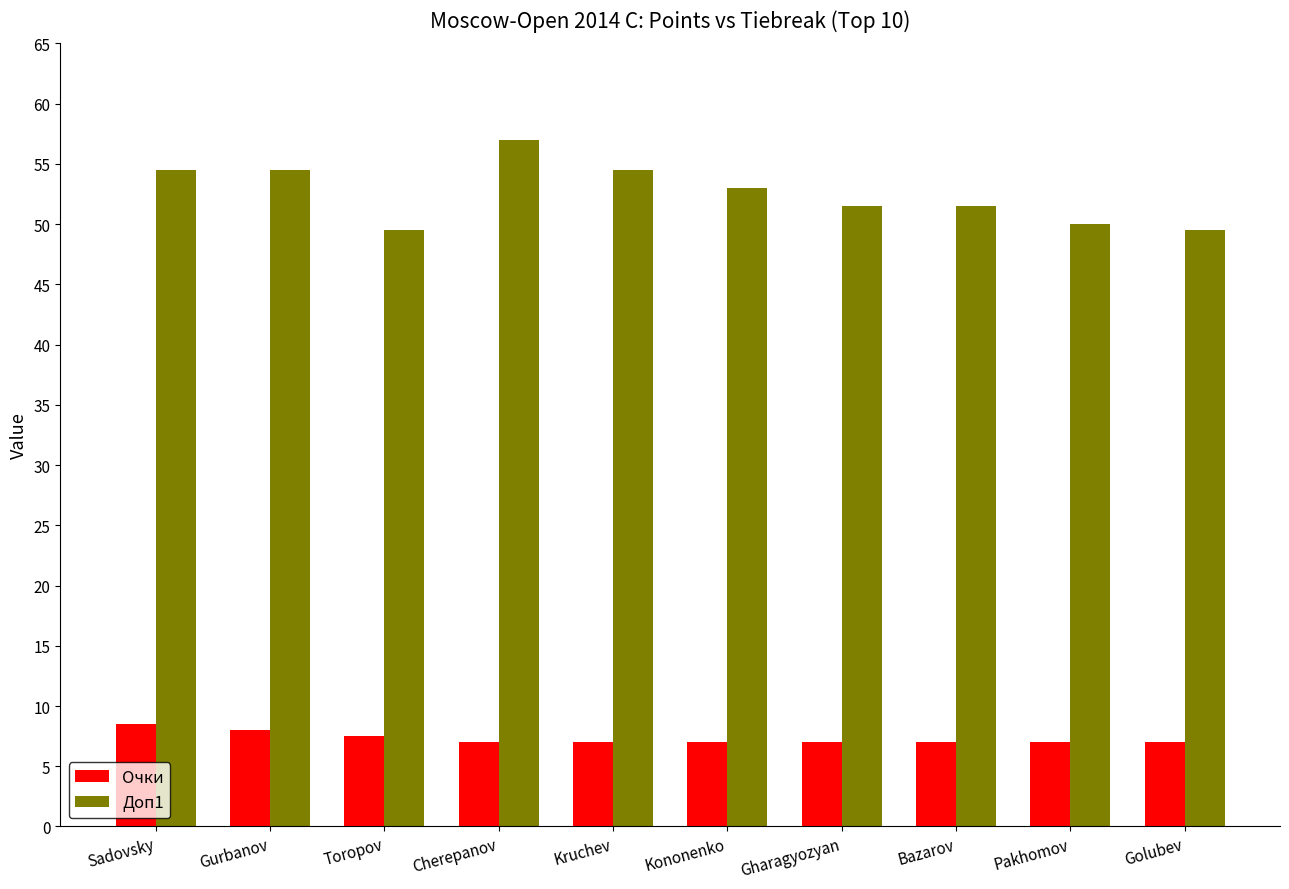

Which series has the widest spread of values?

Доп1